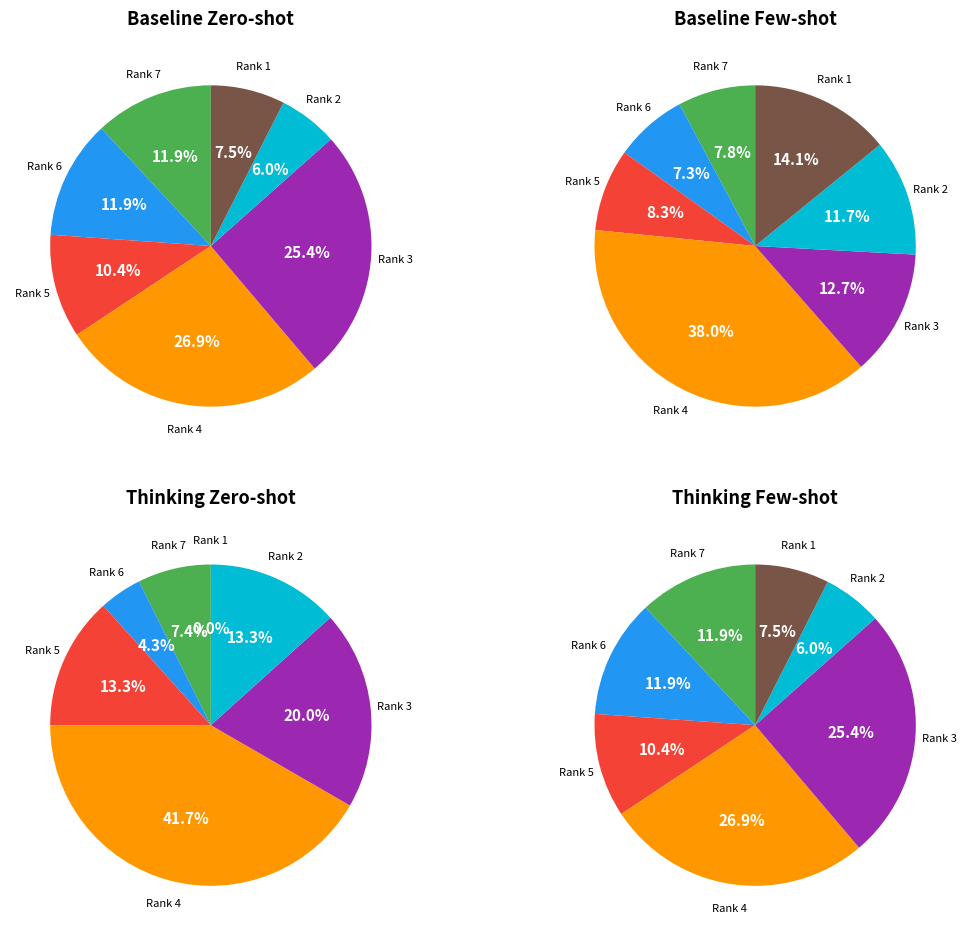

How many segments does this pie chart have?

7